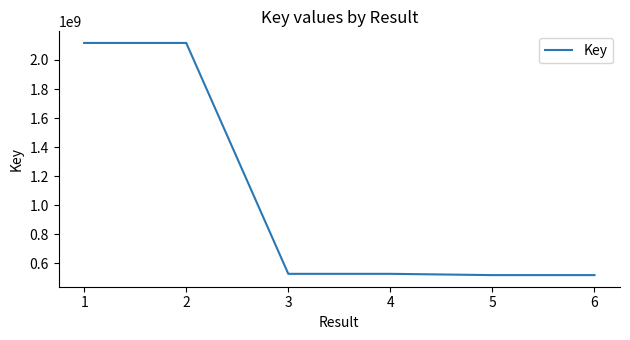

What is the greatest value displayed?

2117276004